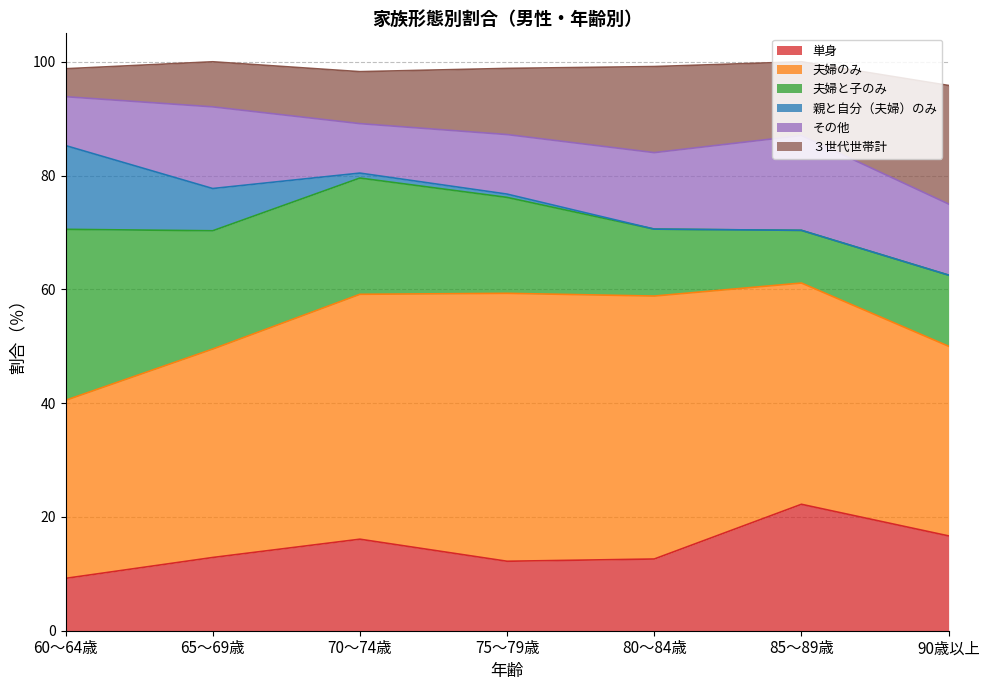

Which series has the largest range (max minus min)?

夫婦と子のみ